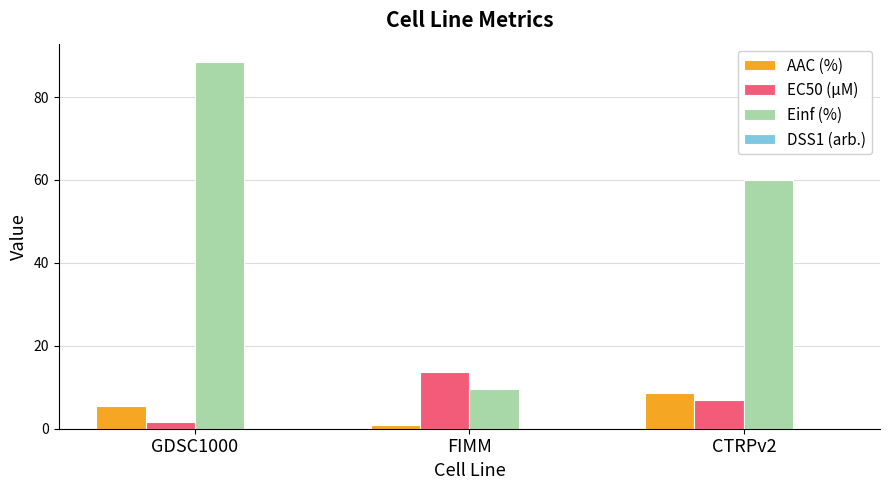

What is the sum of all EC50 (µM) values?

22.2